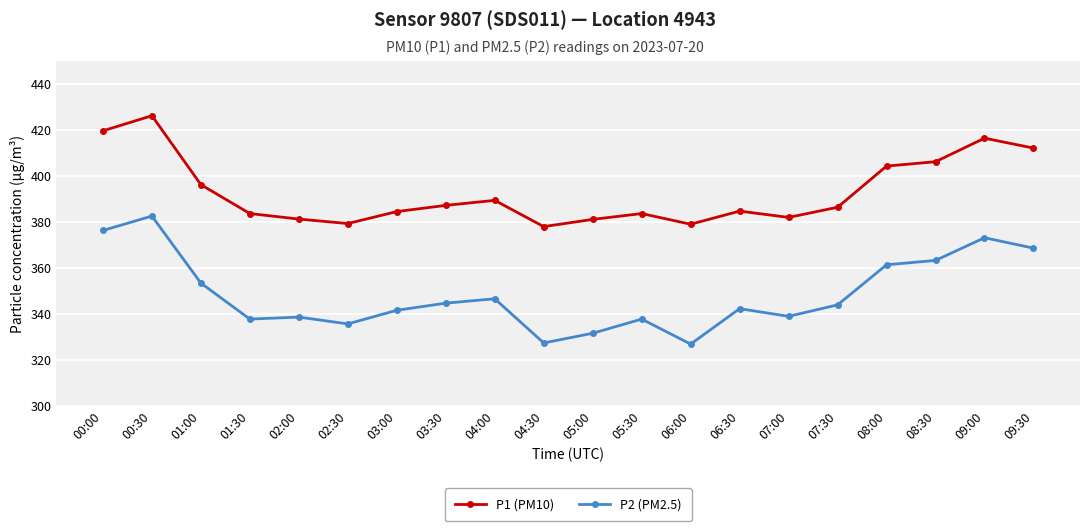

True or false: P1 (PM10) and P2 (PM2.5) cross at least once.

False